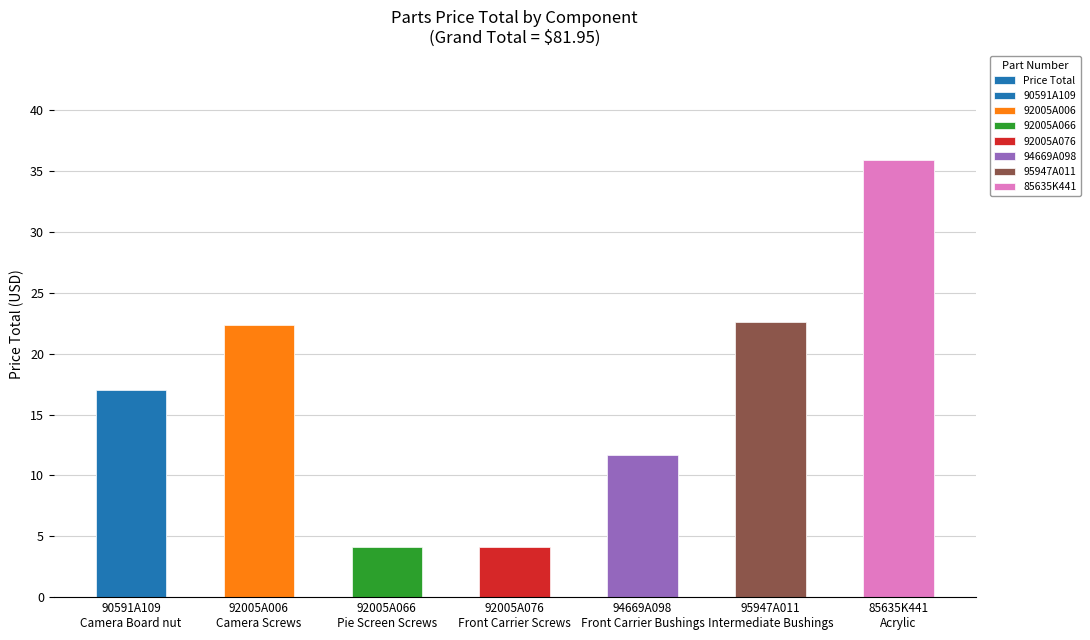

What is the minimum value shown in the chart?

4.1